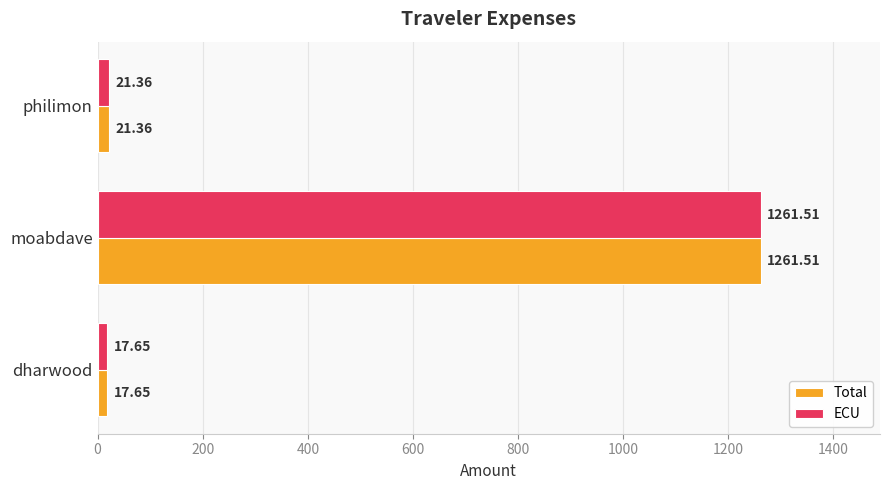

At which category does the chart reach its minimum across all series?

dharwood